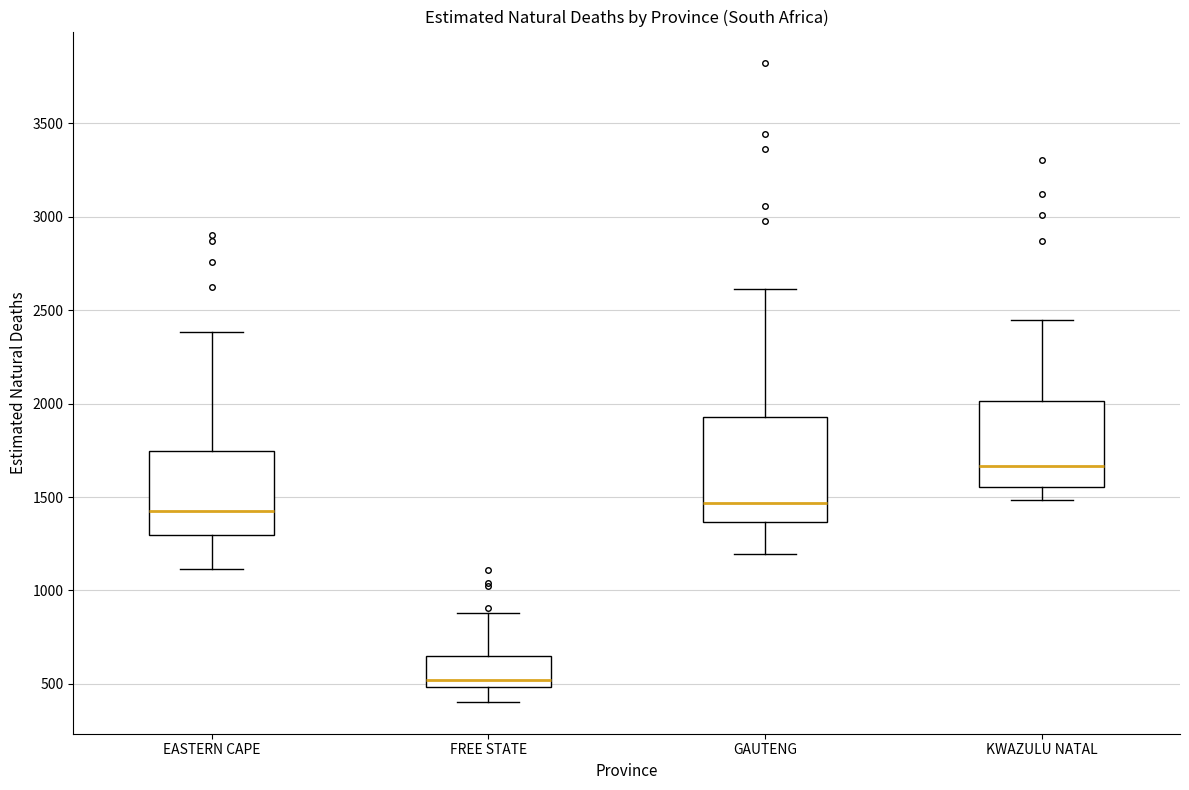

Which box's median line is the lowest?

FREE STATE